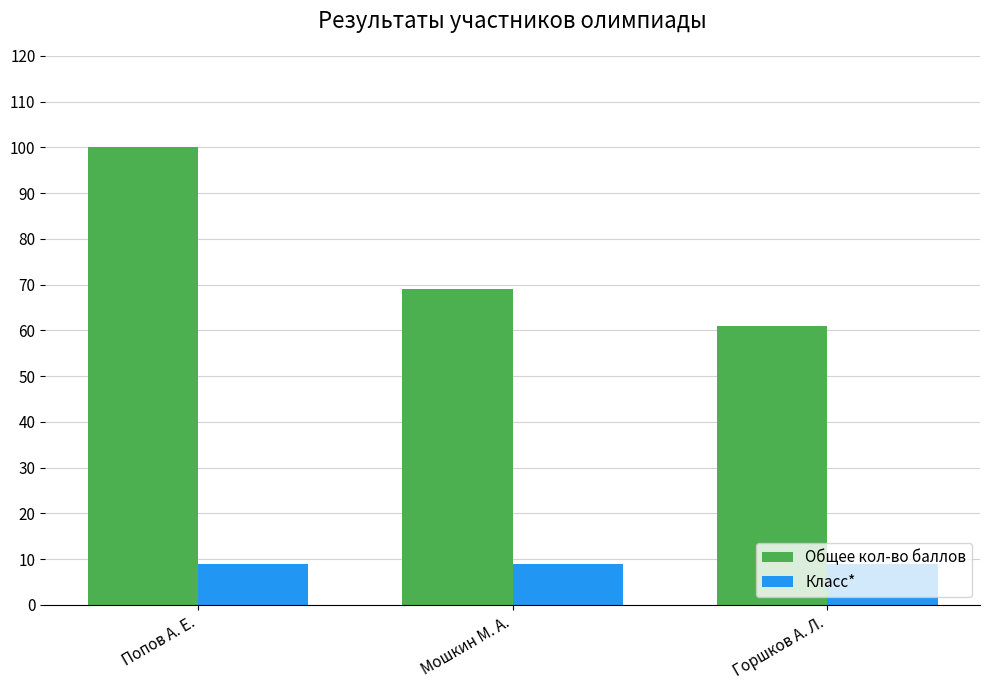

What is the lowest value of the Общее кол-во баллов series?

61